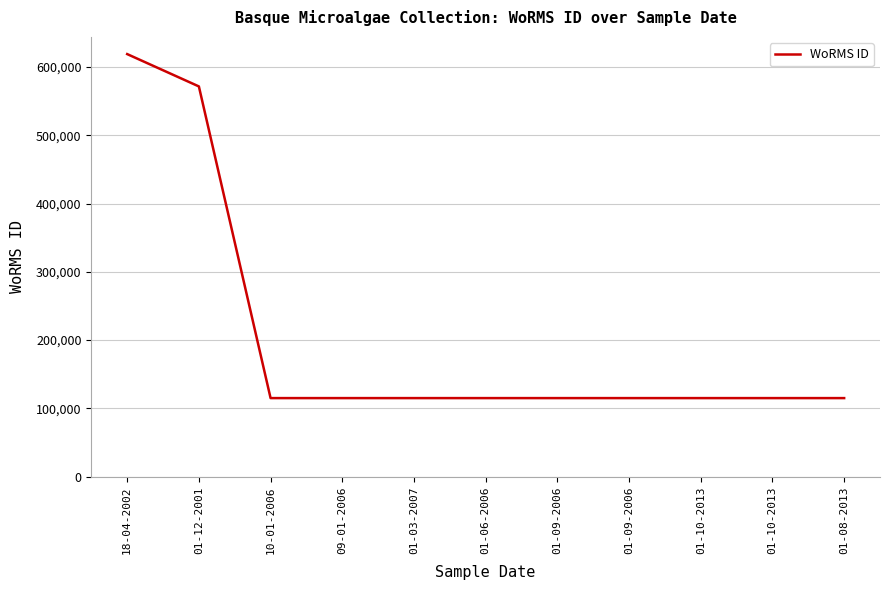

How many lines are shown in the chart?

1